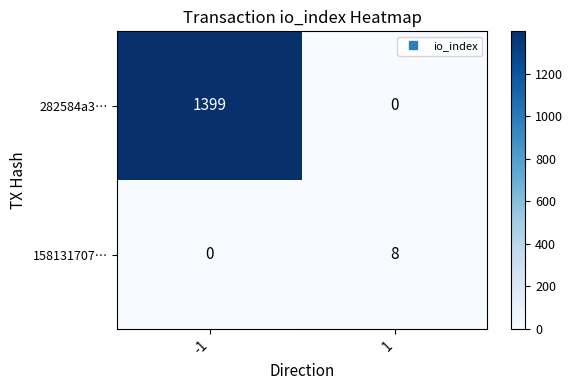

What is the greatest value displayed?

1399